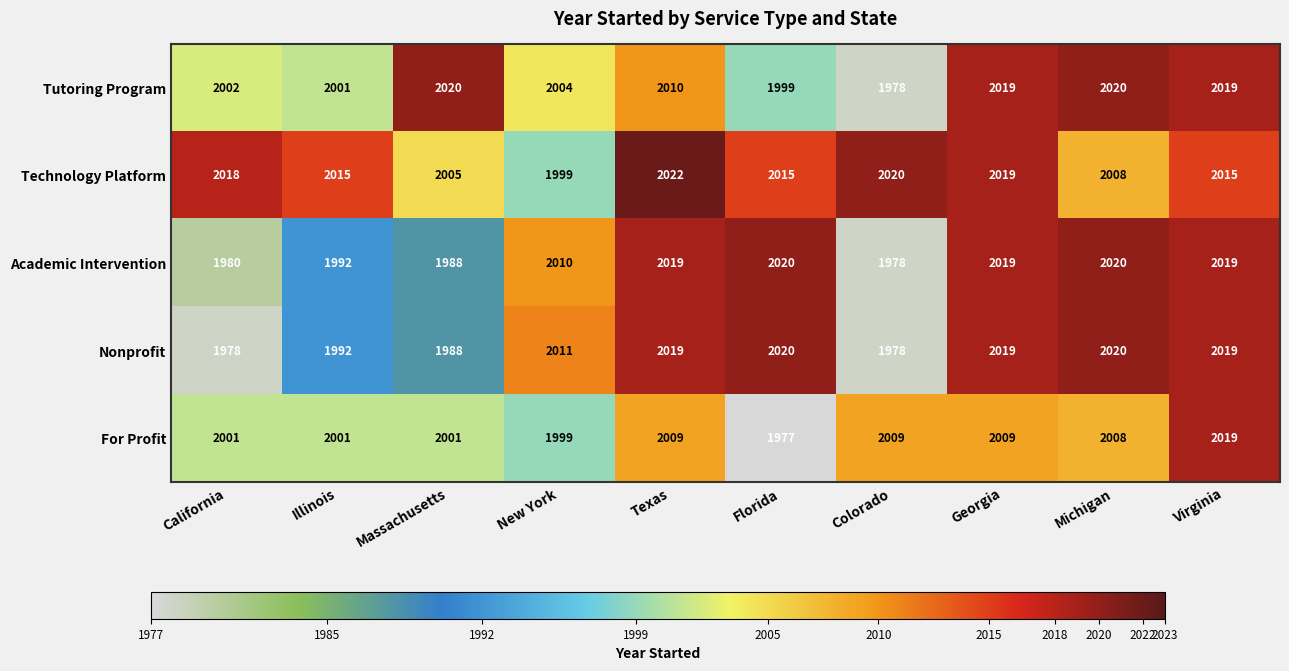

At which label is Nonprofit closest to 1999?

Illinois